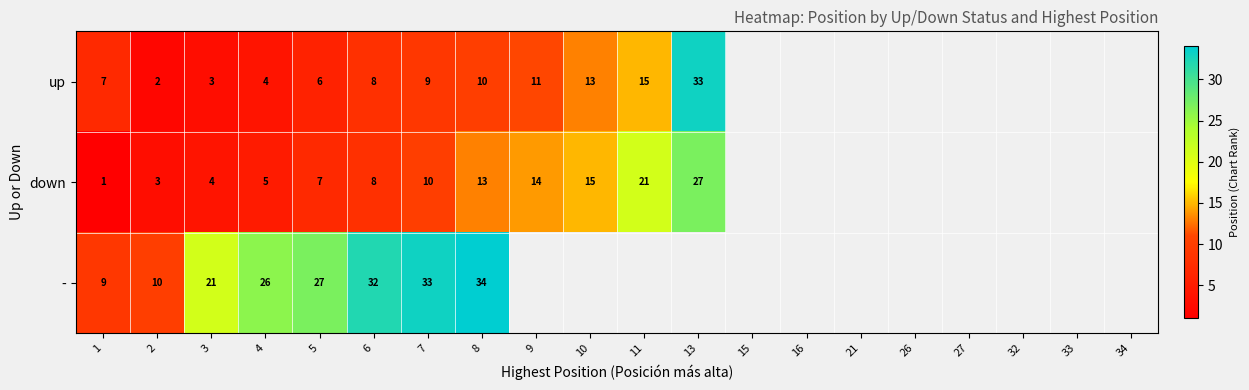

At 5, list the series in order from smallest to largest.

up, down, -